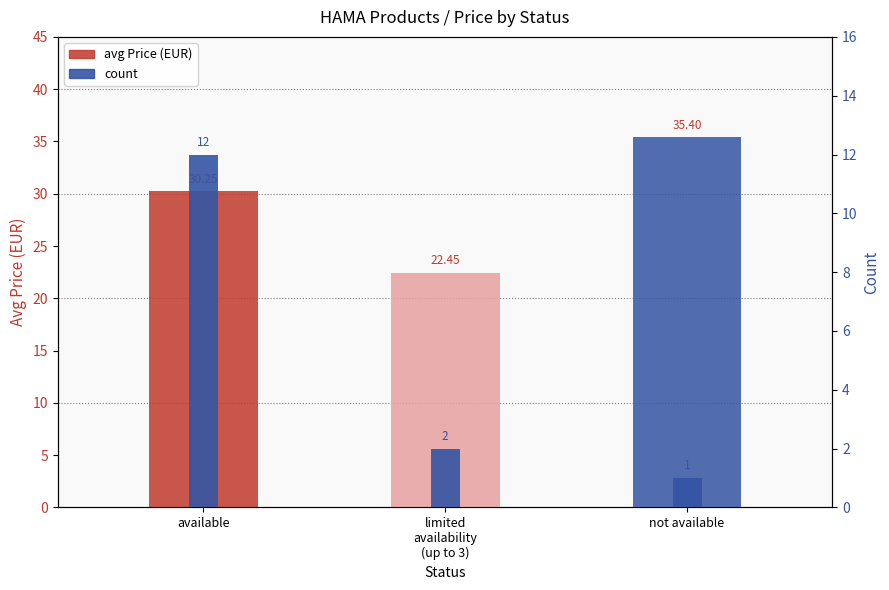

Does the chart contain any negative values?

No